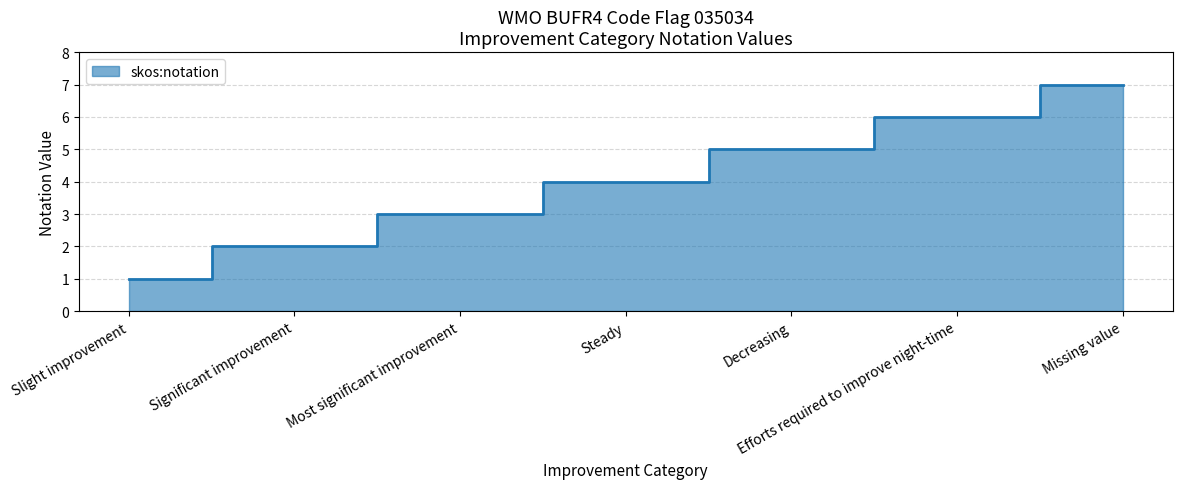

What is the label of the 3rd point from the right?

Decreasing